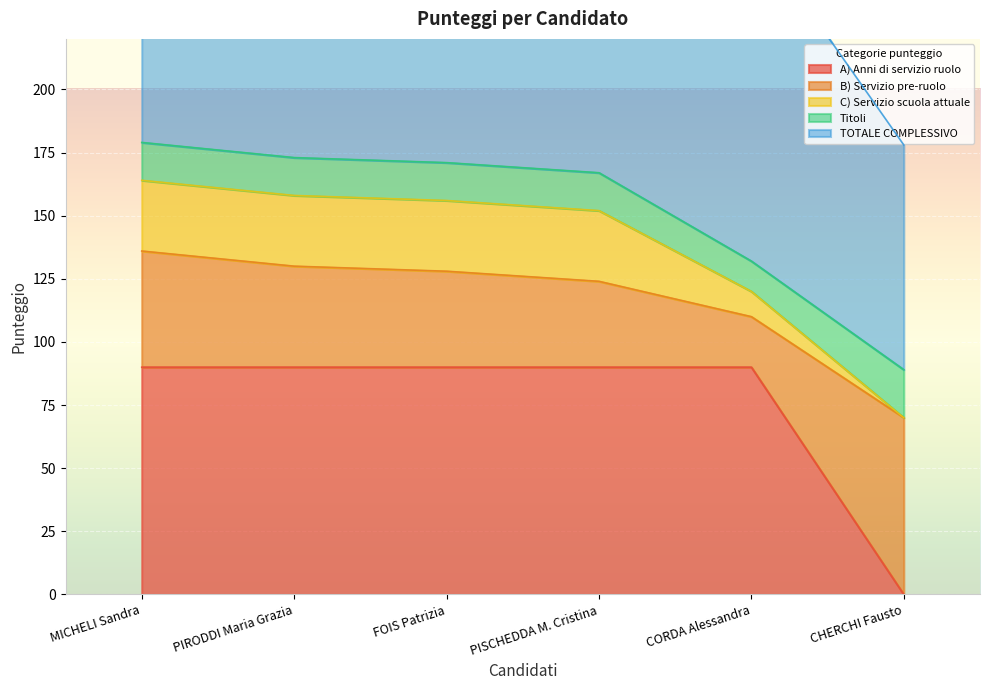

What is the label of the 6th point from the right?

MICHELI Sandra